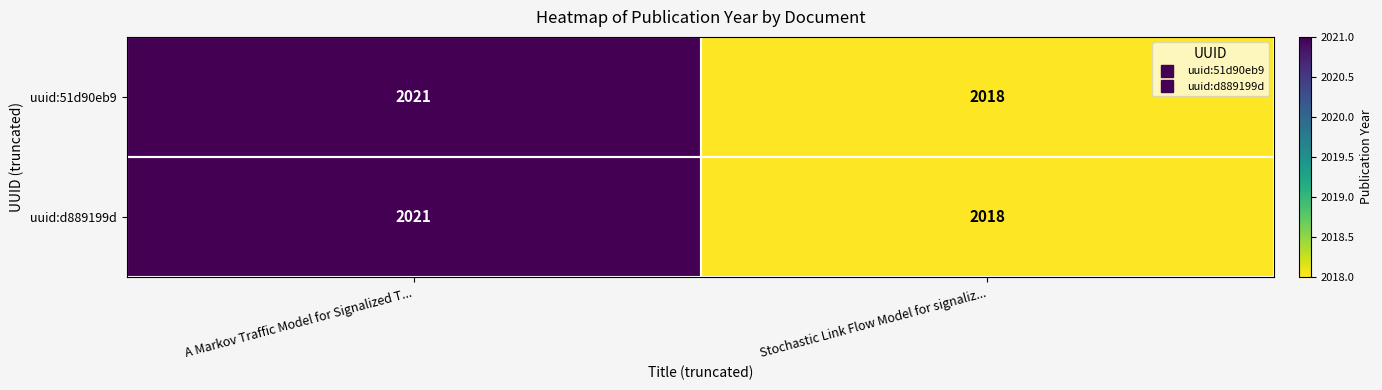

Count the number of data series in this chart.

2